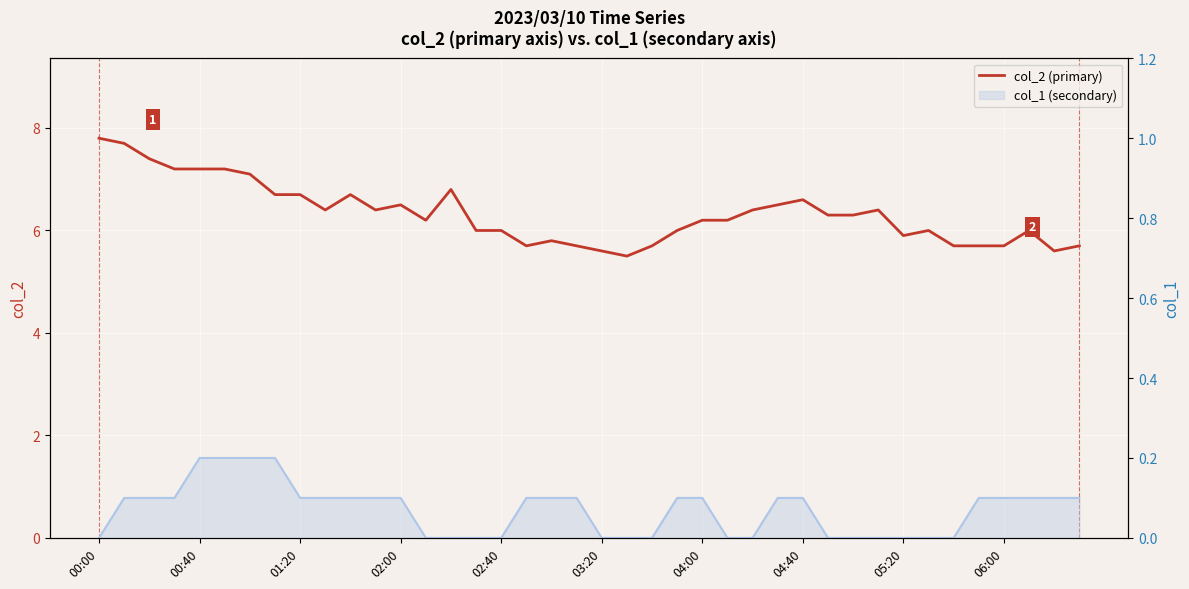

True or false: col_1 (secondary) and col_2 (primary) cross at least once.

False